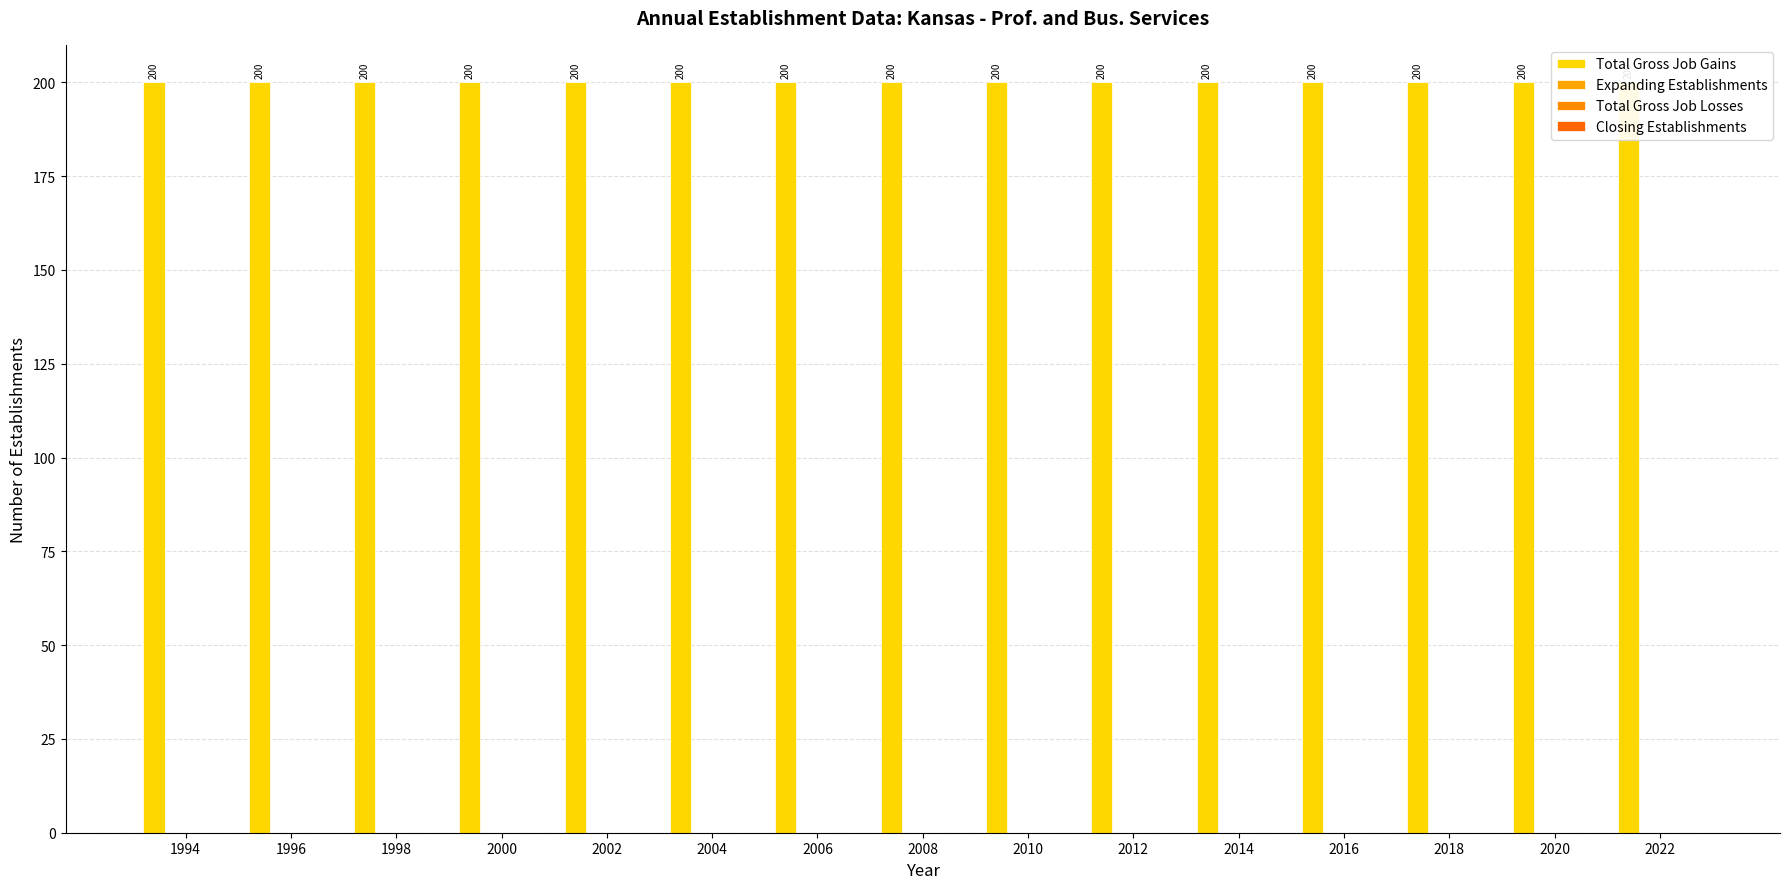

Reading left to right, extract all data points from this chart.

Total Gross Job Gains: 1994=200	1996=200	1998=200	2000=200	2002=200	2004=200	2006=200	2008=200	2010=200	2012=200	2014=200	2016=200	2018=200	2020=200	2022=200
Expanding Establishments: 1994=0	1996=0	1998=0	2000=0	2002=0	2004=0	2006=0	2008=0	2010=0	2012=0	2014=0	2016=0	2018=0	2020=0	2022=0
Total Gross Job Losses: 1994=0	1996=0	1998=0	2000=0	2002=0	2004=0	2006=0	2008=0	2010=0	2012=0	2014=0	2016=0	2018=0	2020=0	2022=0
Closing Establishments: 1994=0	1996=0	1998=0	2000=0	2002=0	2004=0	2006=0	2008=0	2010=0	2012=0	2014=0	2016=0	2018=0	2020=0	2022=0